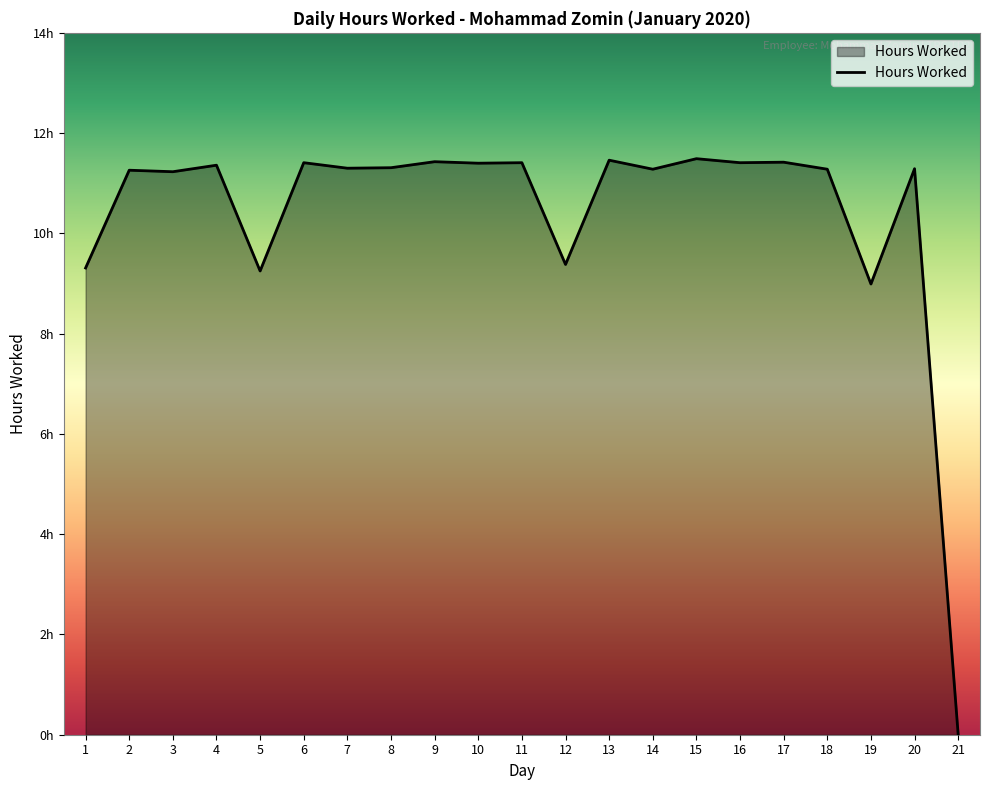

Where is the data nearest to the value 5?

19